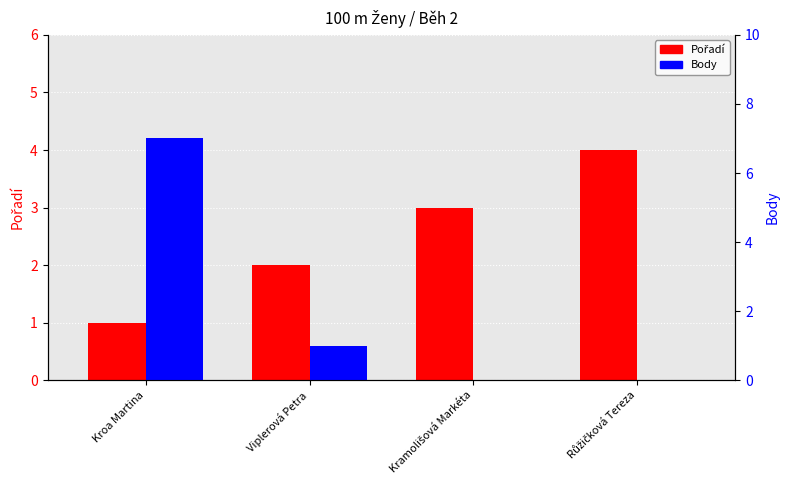

What is the label of the 4th bar from the left?

Růžičková Tereza